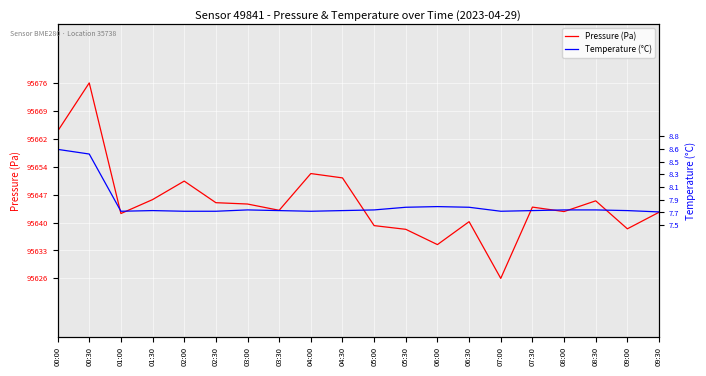

What is the spread (max minus min) of values at 05:30?

95630.8